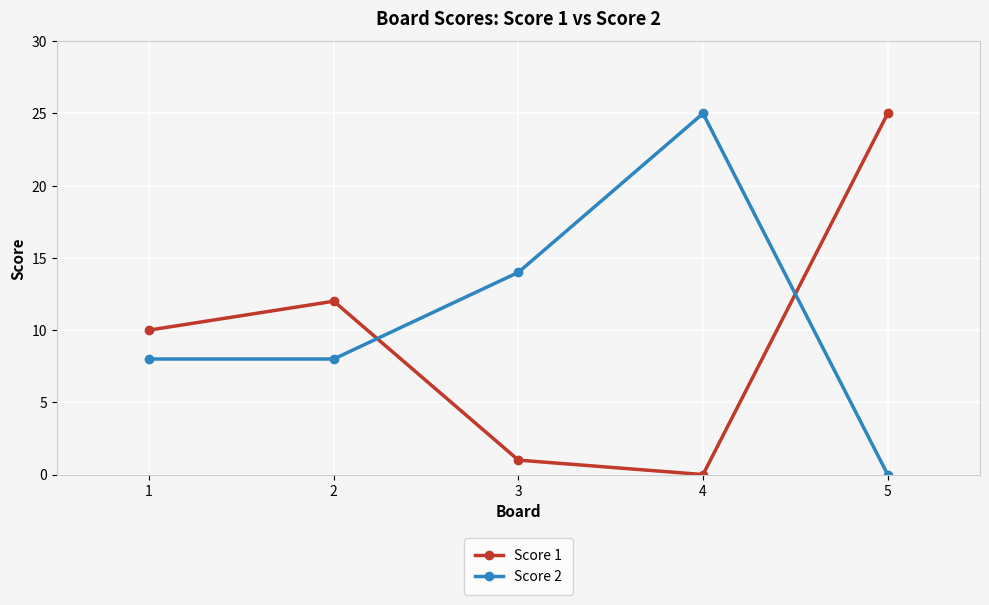

True or false: Score 2 has more than 1 interior local peaks.

False